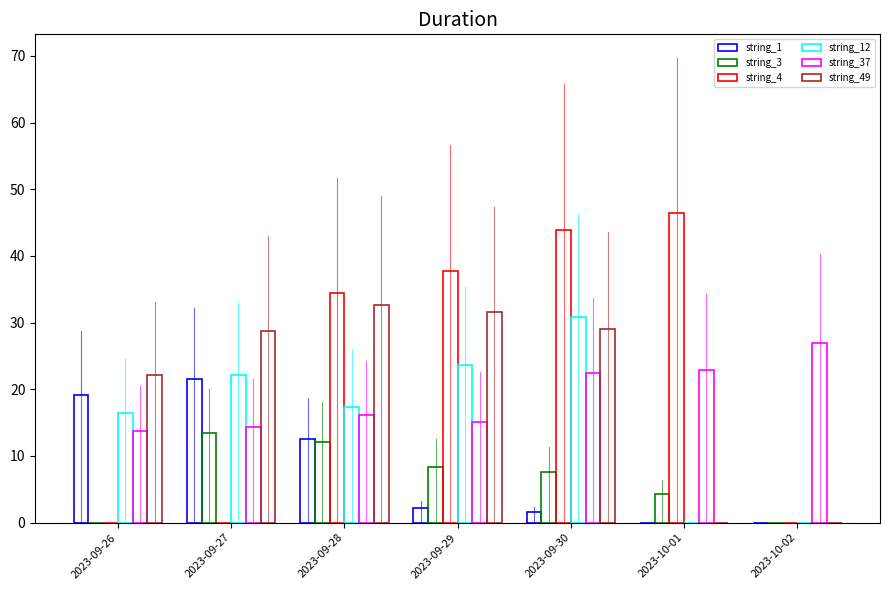

How many groups of bars are there?

7